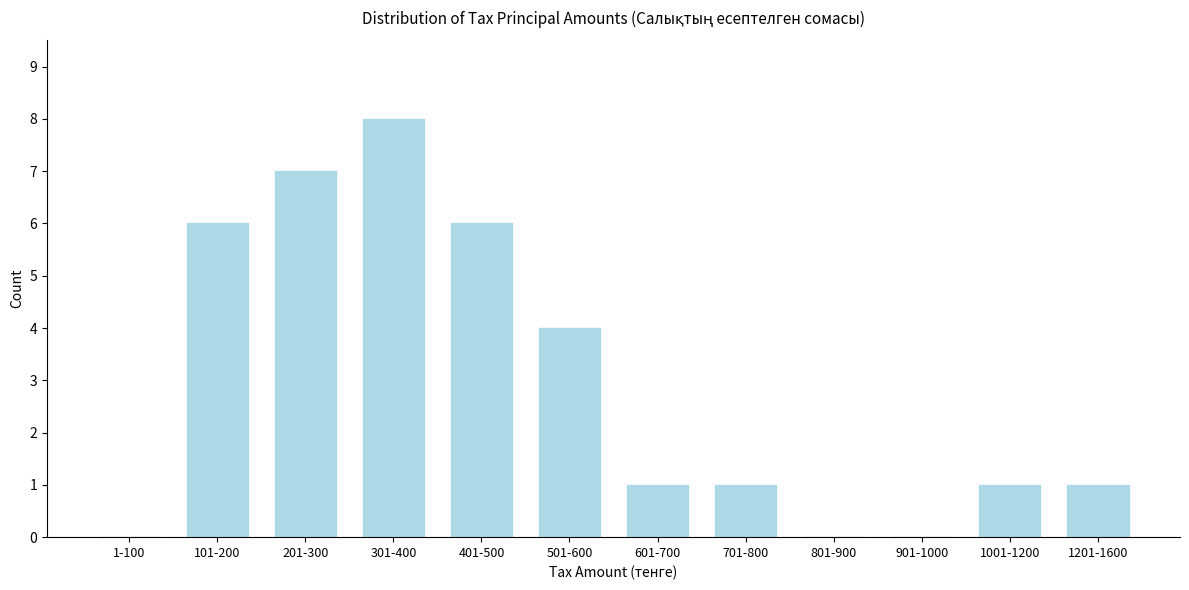

Reading left to right, list all the values displayed in this chart.

1-100=0	101-200=6	201-300=7	301-400=8	401-500=6	501-600=4	601-700=1	701-800=1	801-900=0	901-1000=0	1001-1200=1	1201-1600=1